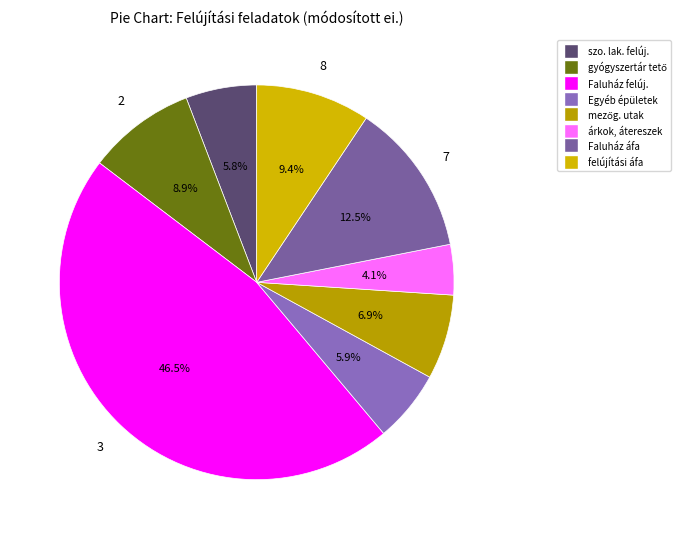

How many slices are in this pie chart?

8